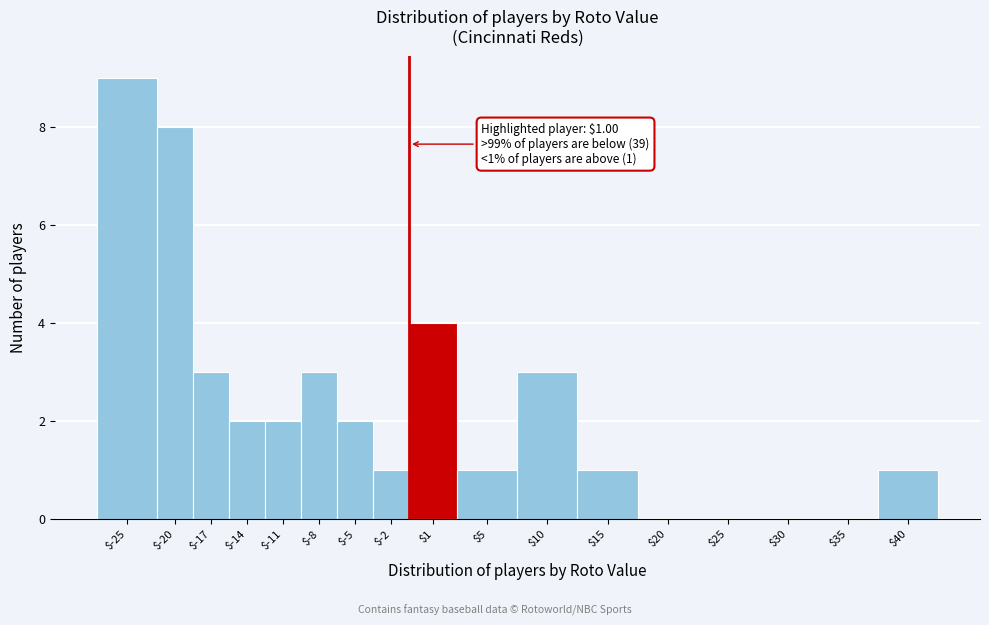

Which label corresponds to the largest value in the chart?

$-25